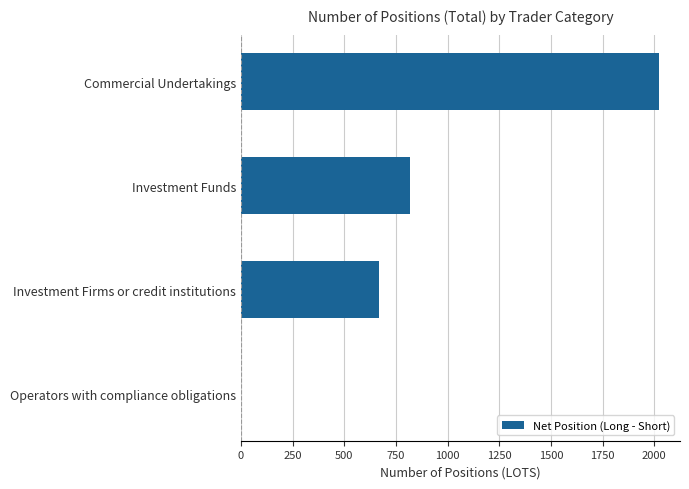

Which has a higher value, Investment Firms or credit institutions or Commercial Undertakings?

Commercial Undertakings